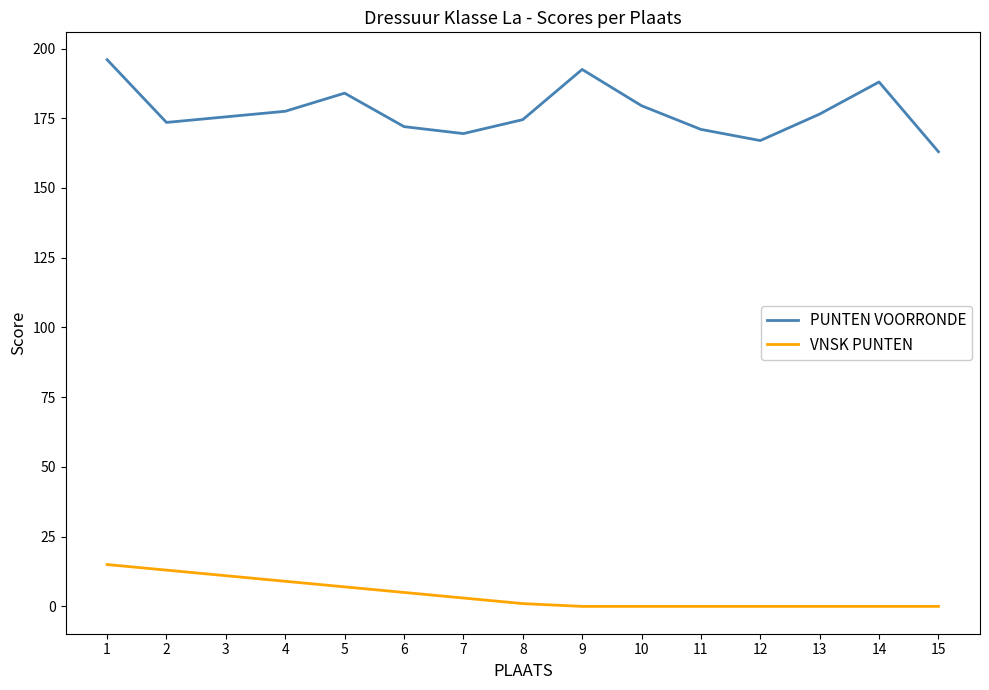

The value of VNSK PUNTEN at 8 is 1.0. True or false?

True